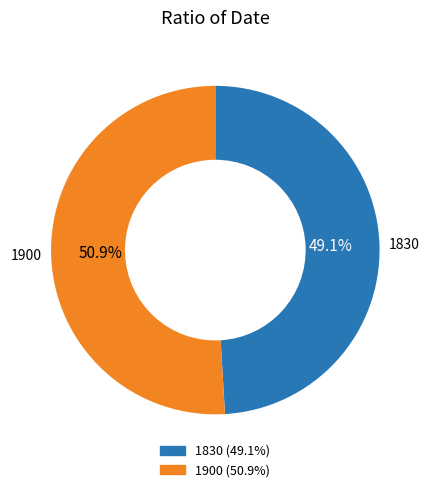

Rank the categories by value from highest to lowest.

1900, 1830